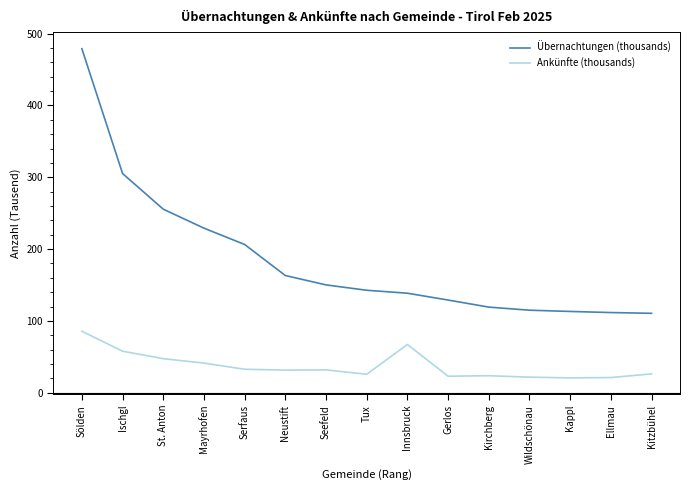

The Übernachtungen (thousands) series shows 142.6 at Tux. True or false?

True